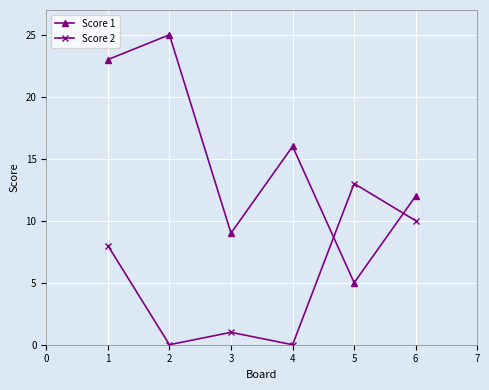

Is it true that Score 1 equals 21 at 6?

False